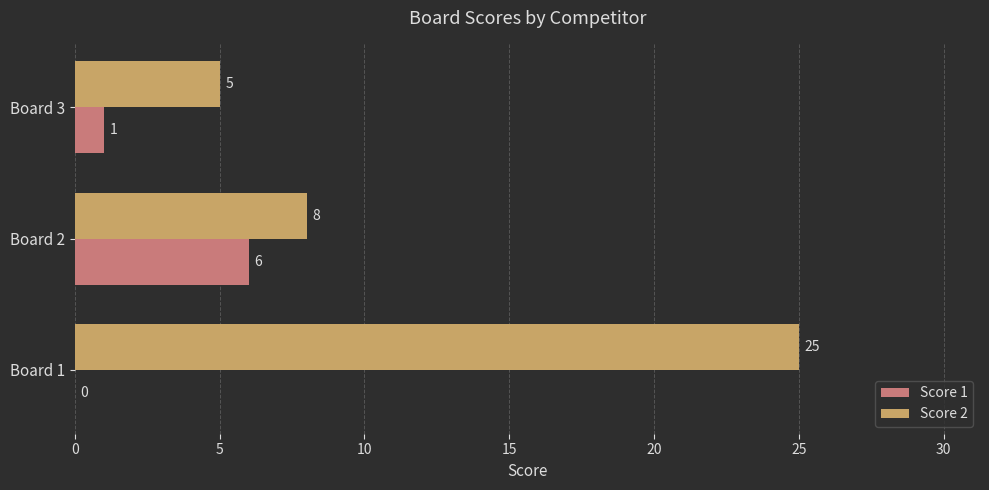

The value of Score 1 at Board 1 is -3. True or false?

False